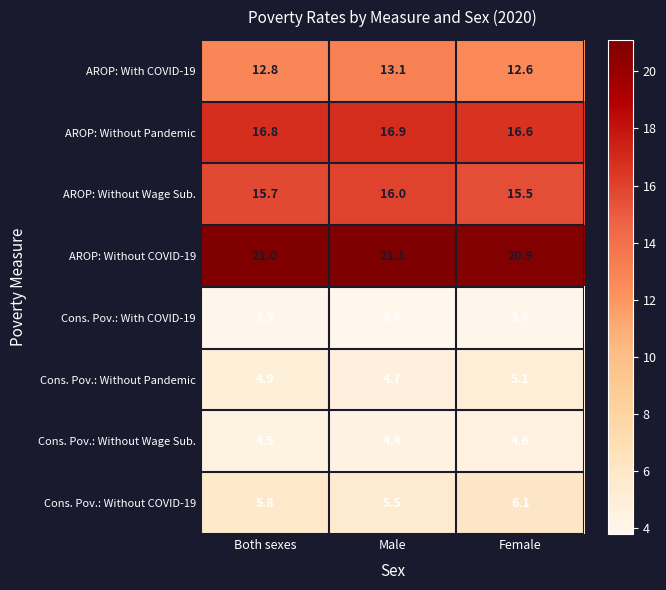

What is the total value across all series at Male?

85.5